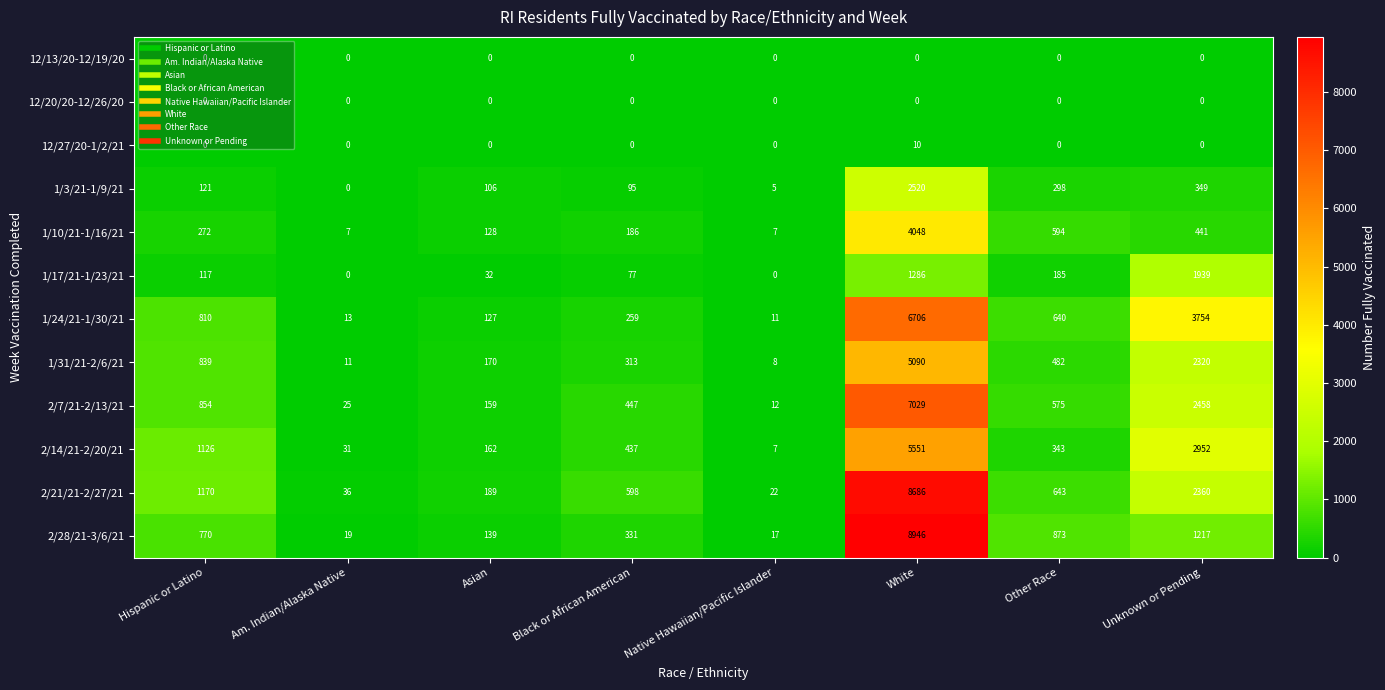

Which category has the highest value across all series?

White